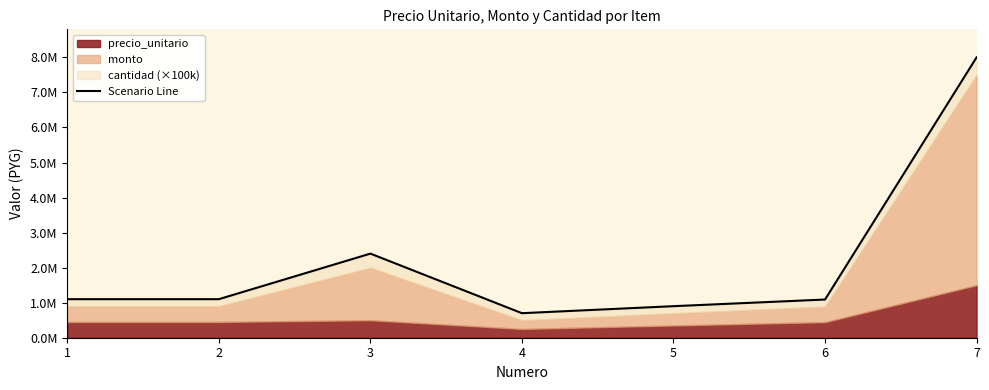

What is the change in value from 2 to 3?

+1300000